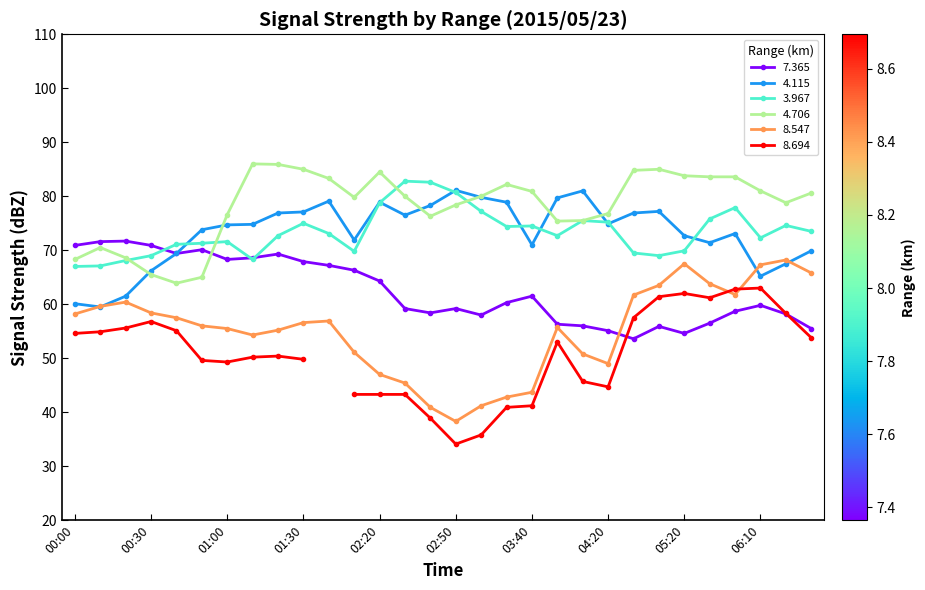

Is it true that 4.115 equals 113.5 at 06:10?

False